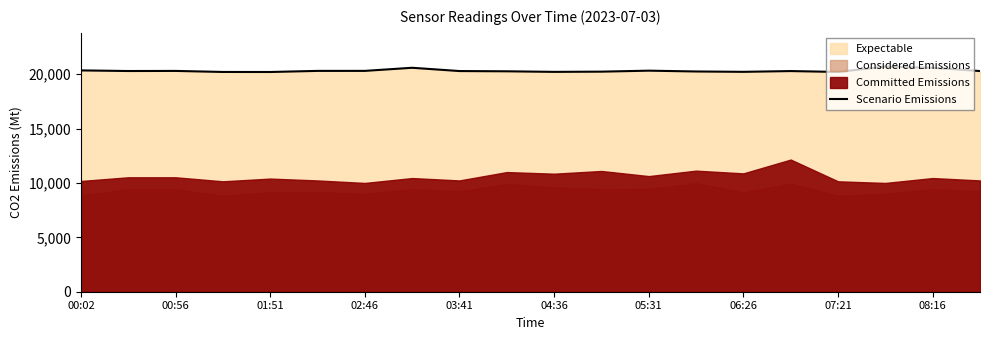

How many lines are shown in the chart?

1